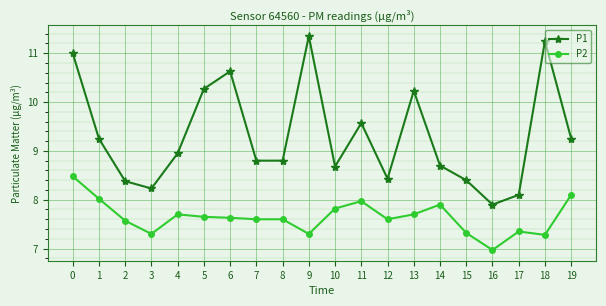

True or false: P2 has more than 2 interior local peaks.

True